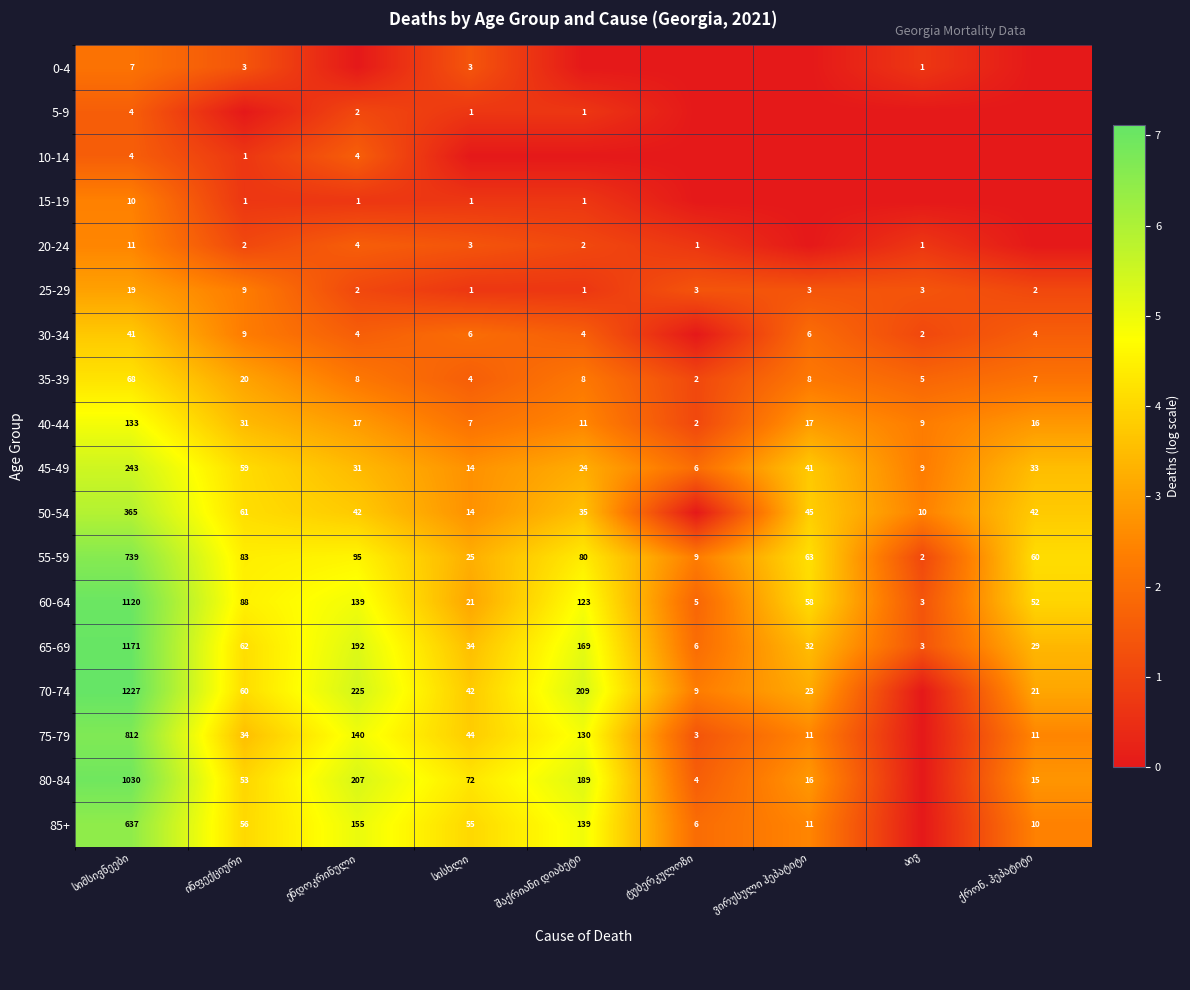

What is the sum of all 65-69 values?

1698